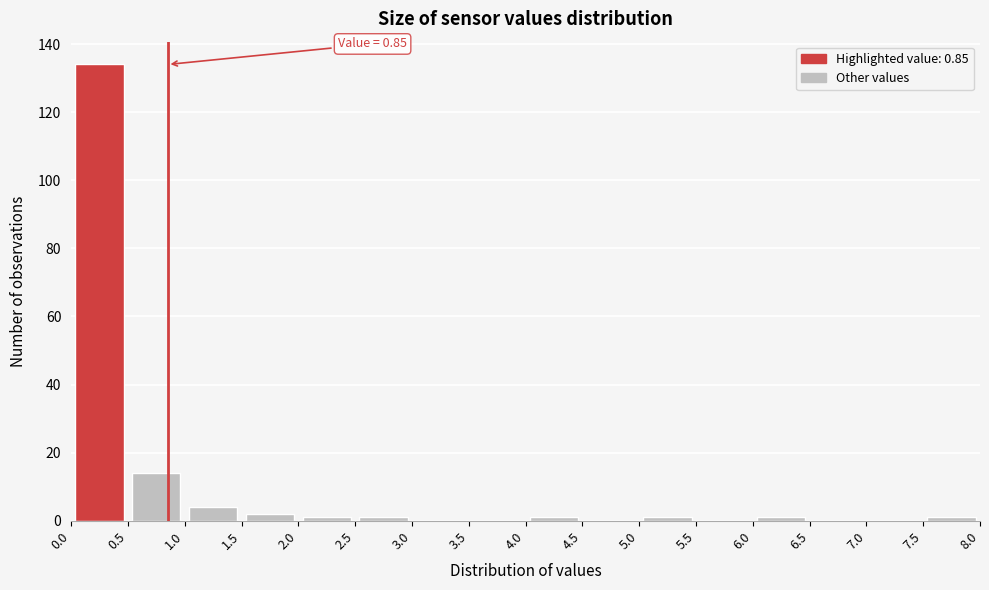

Which range on the x-axis has the tallest bar?

0.0 to 0.5